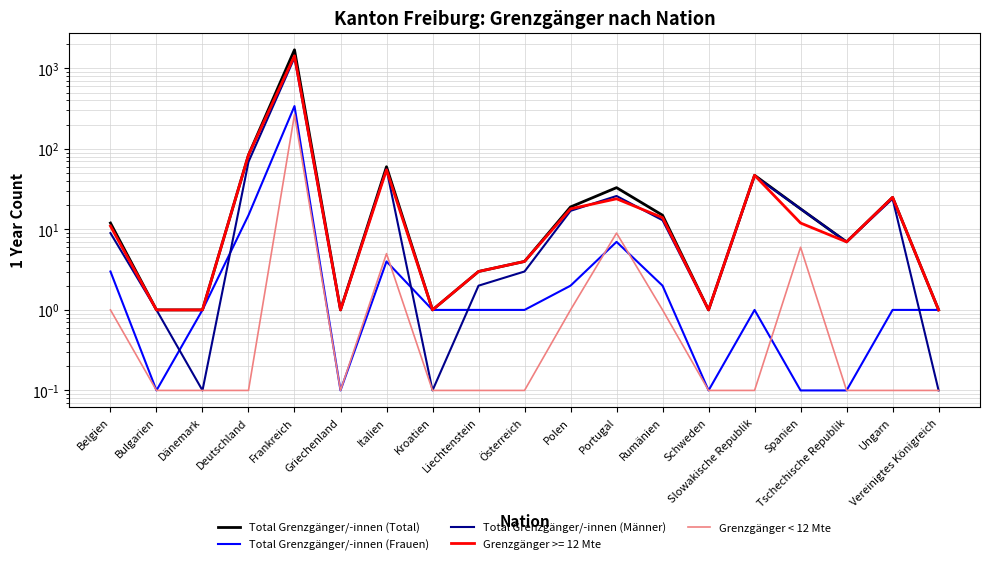

Does the chart display data point markers on the line(s)?

No